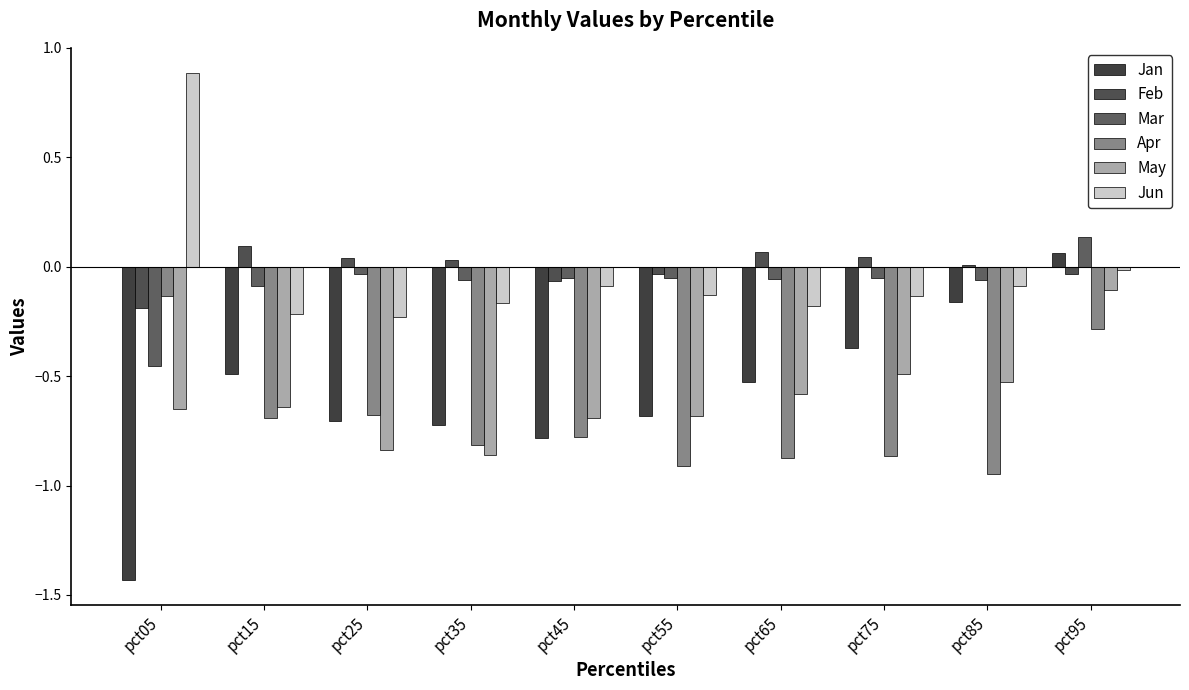

How many data points in Mar are less than 0?

9